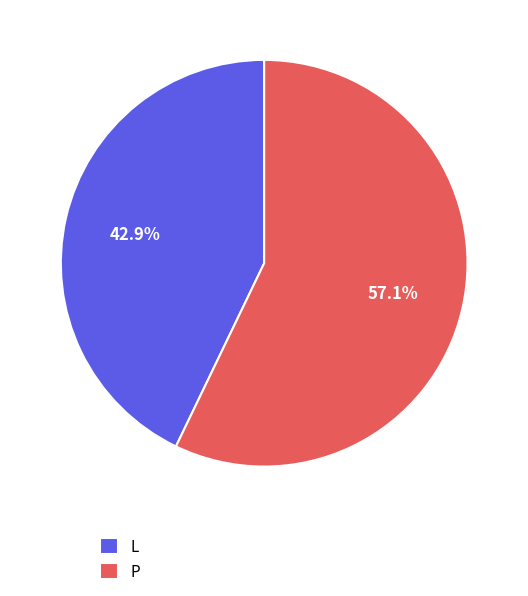

How many segments does this pie chart have?

2